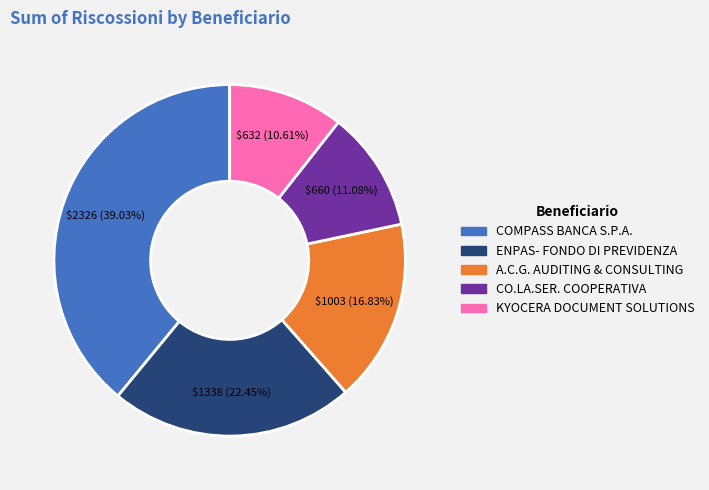

Approximately how many times larger is the value at COMPASS BANCA S.P.A. compared to CO.LA.SER. COOPERATIVA?

3.5